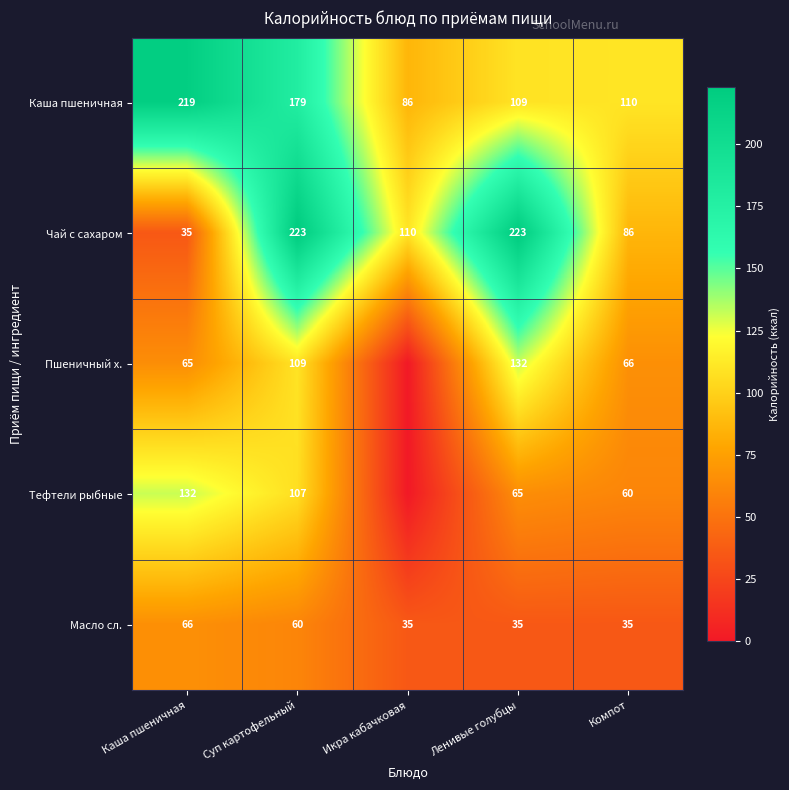

Rank the series at Суп картофельный from lowest to highest value.

Масло сл., Тефтели рыбные, Пшеничный х., Каша пшеничная, Чай с сахаром